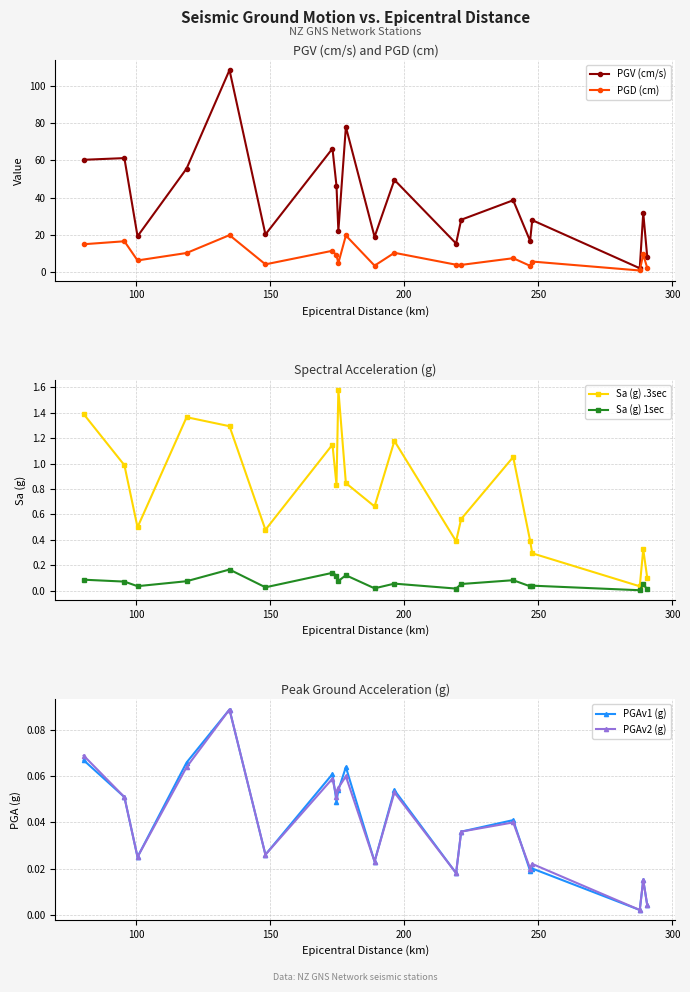

True or false: PGD (cm) has more than 1 points higher than both neighbors.

True